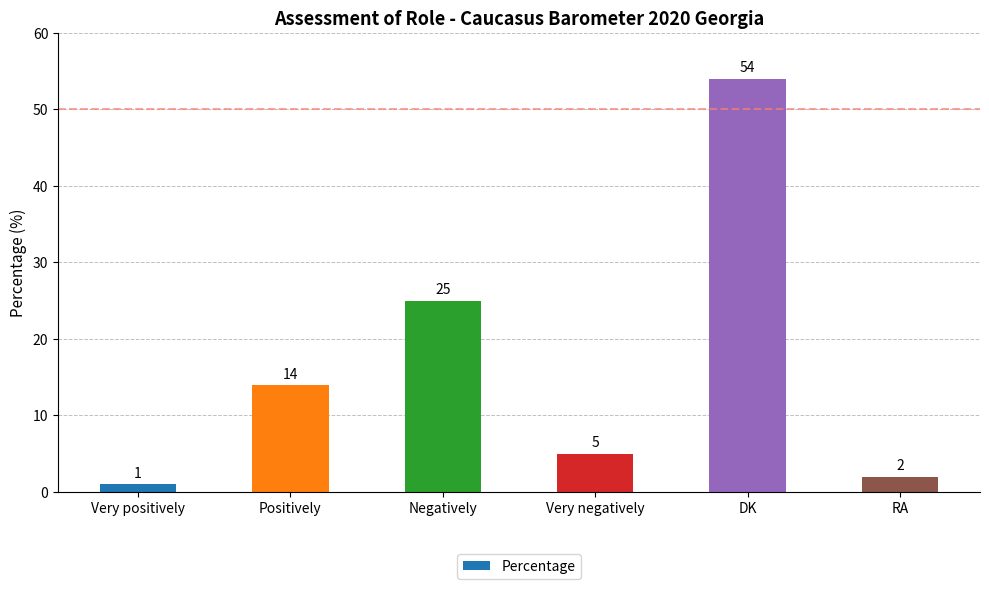

What is the label of the 1st bar from the left?

Very positively